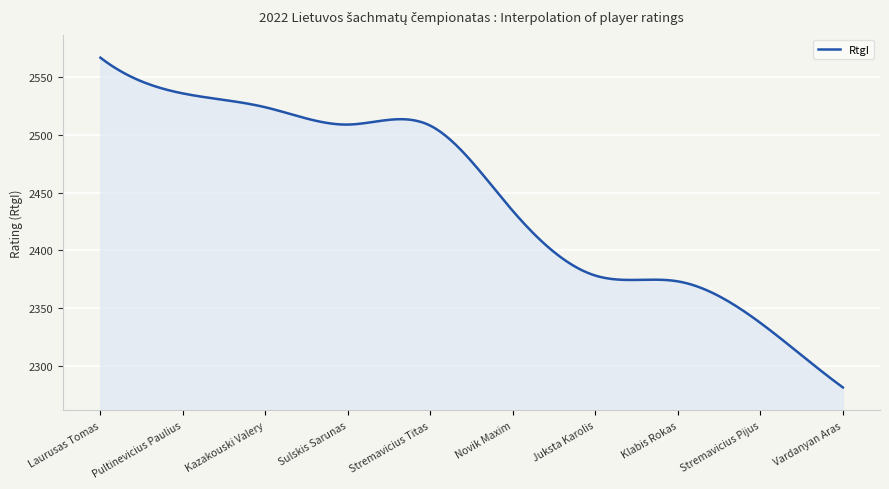

What is the minimum value shown in the chart?

2281.0